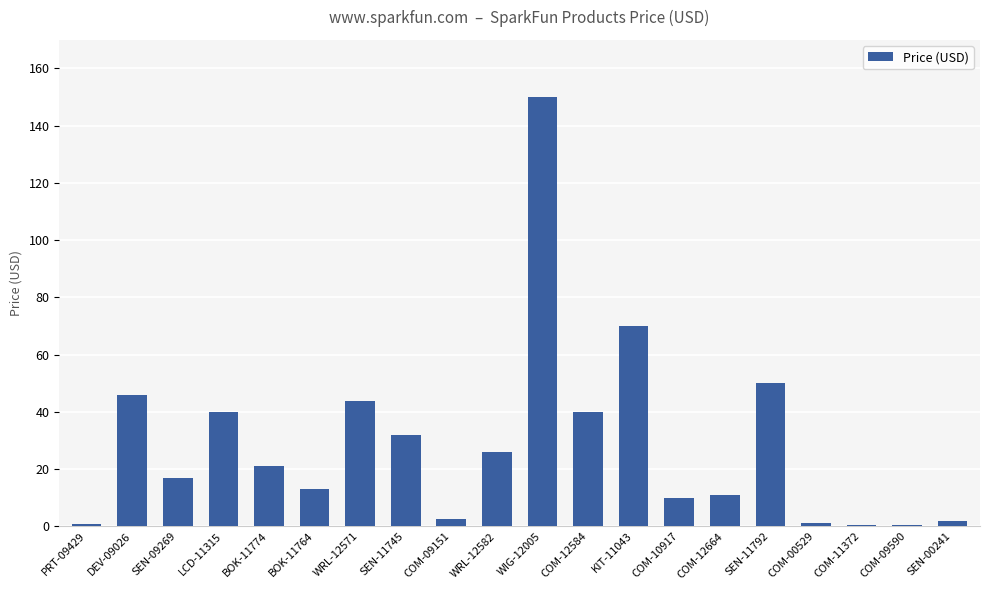

Where is the data nearest to the value 75?

KIT-11043